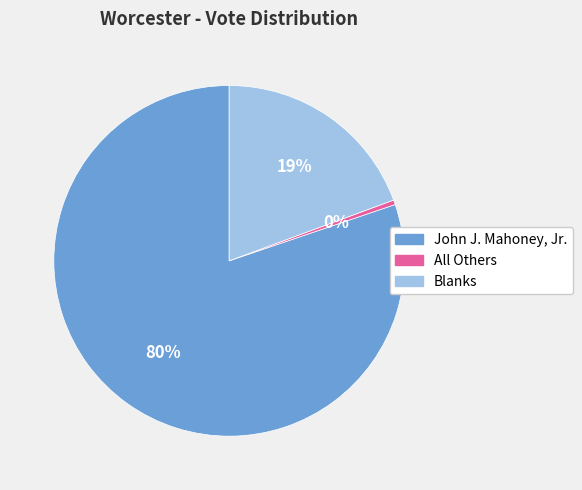

Rank the categories by value from lowest to highest.

All Others, Blanks, John J. Mahoney, Jr.